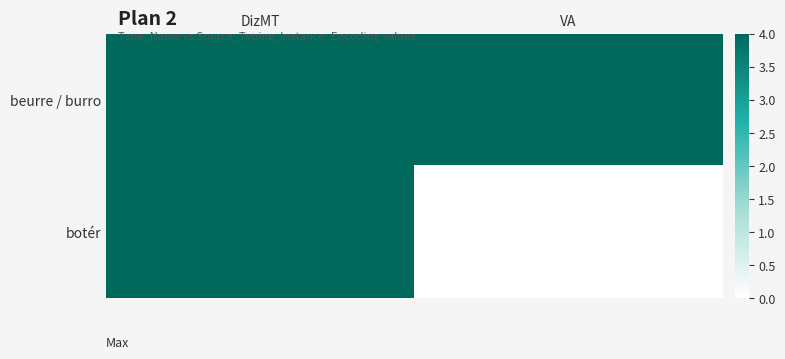

Reading left to right, what are all the values shown in this chart?

beurre / burro: DizMT=4	VA=4
botér: DizMT=4	VA=0